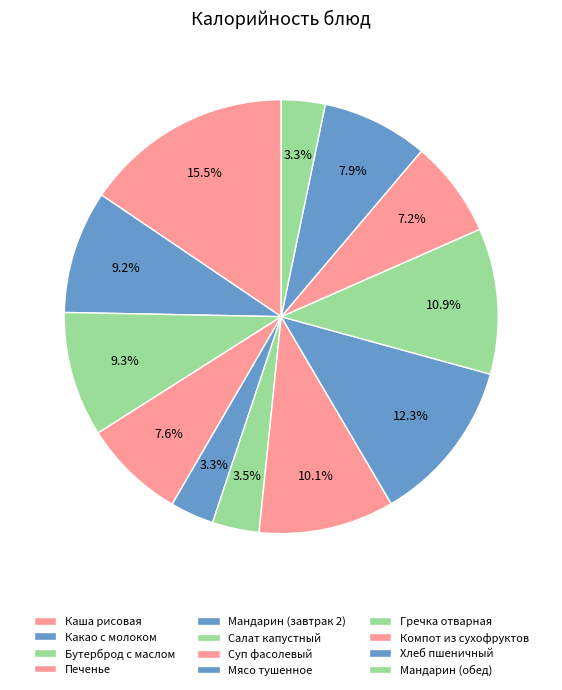

Is it true that Каша рисовая is 9% of the pie?

False